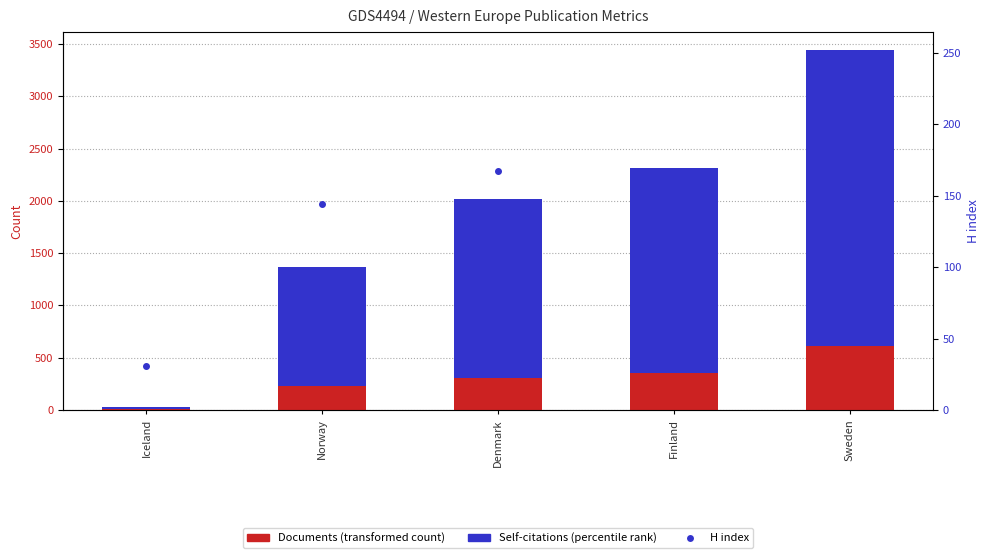

How many values in the H index series are below 166?

2